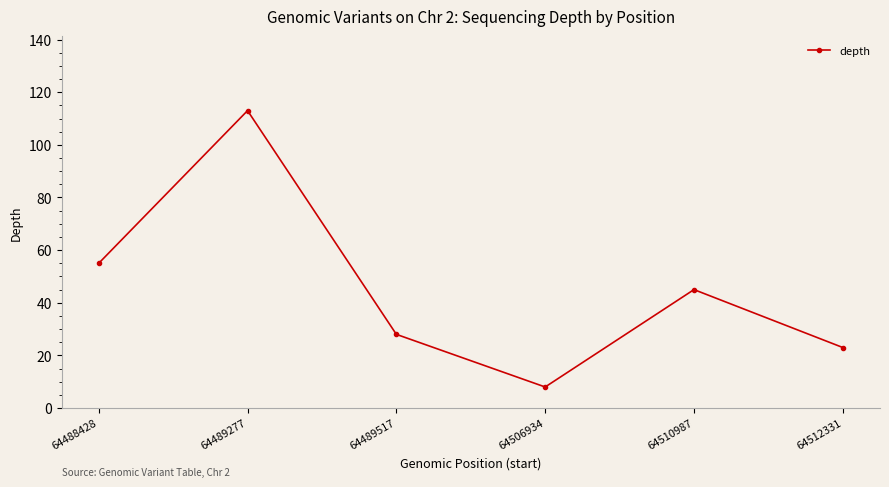

How many lines are shown in the chart?

1